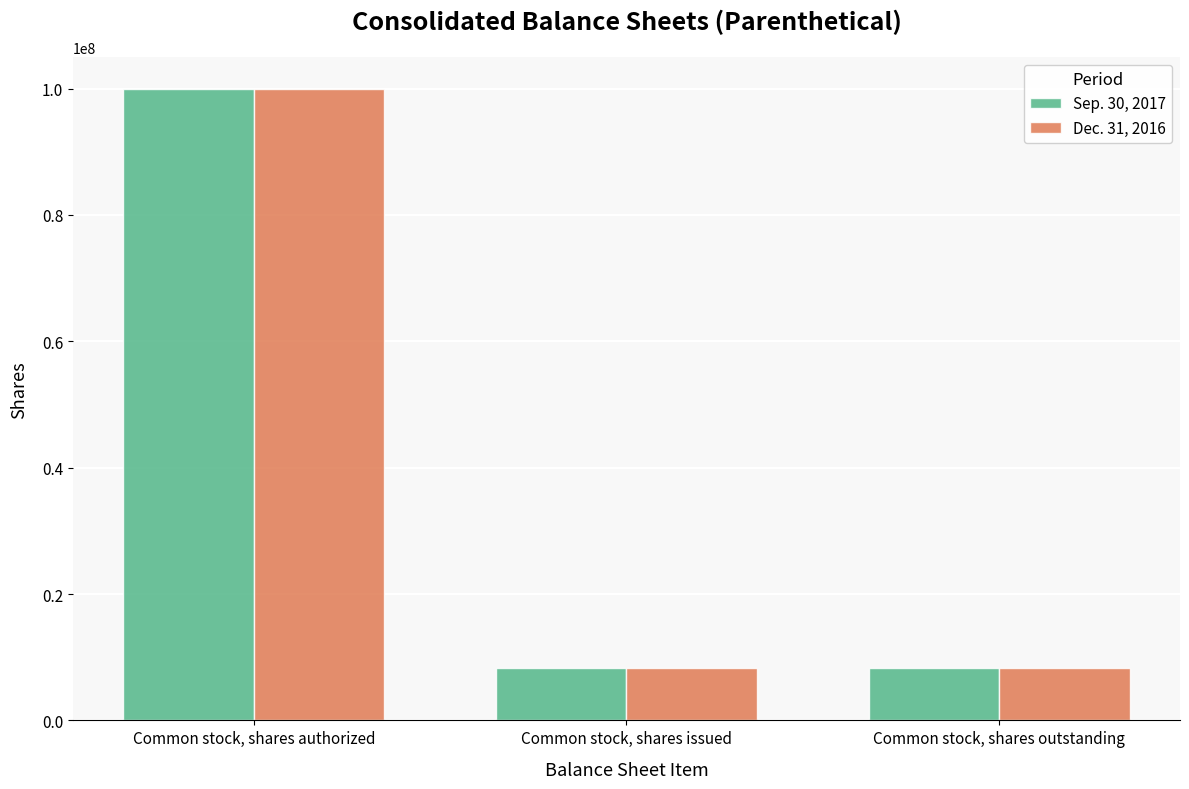

How many groups of bars are there?

3